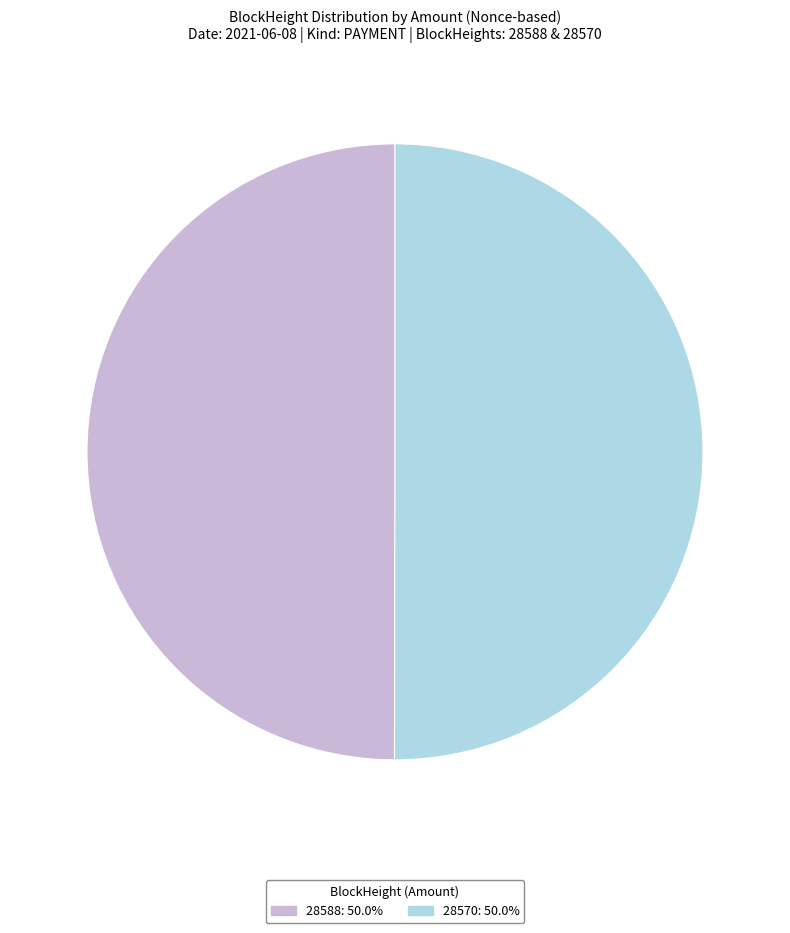

Approximately how many times larger is the value at 28570: 50.0% compared to 28588: 50.0%?

1.0